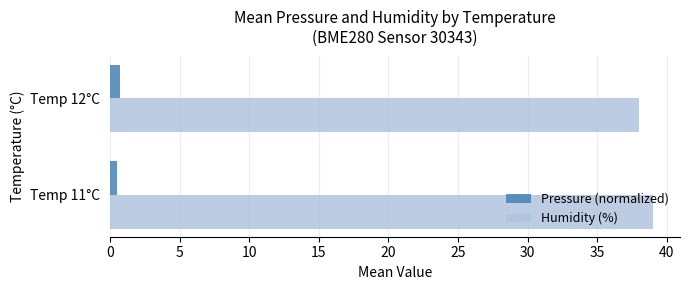

List the series in order of their peak value, lowest first.

Pressure (normalized), Humidity (%)